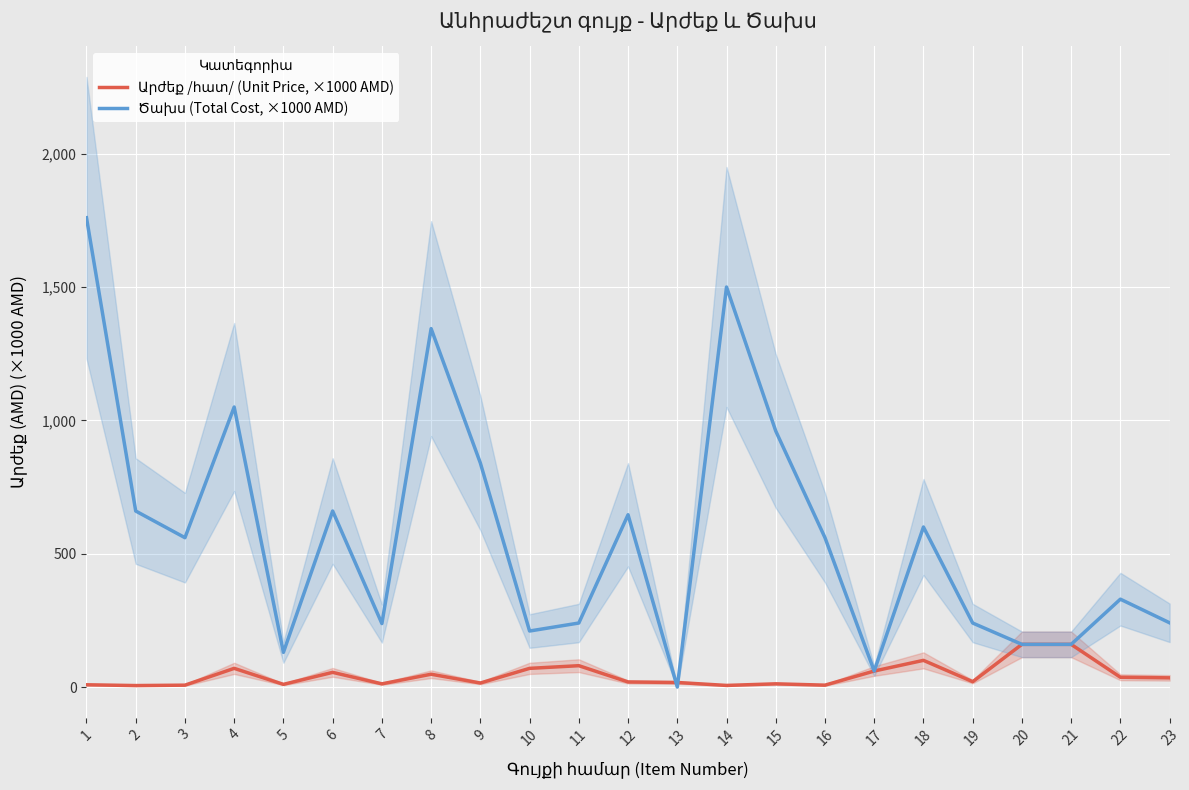

List the series in order of their peak value, highest first.

Ծախս (Total Cost, ×1000 AMD), Արժեք /հատ/ (Unit Price, ×1000 AMD)